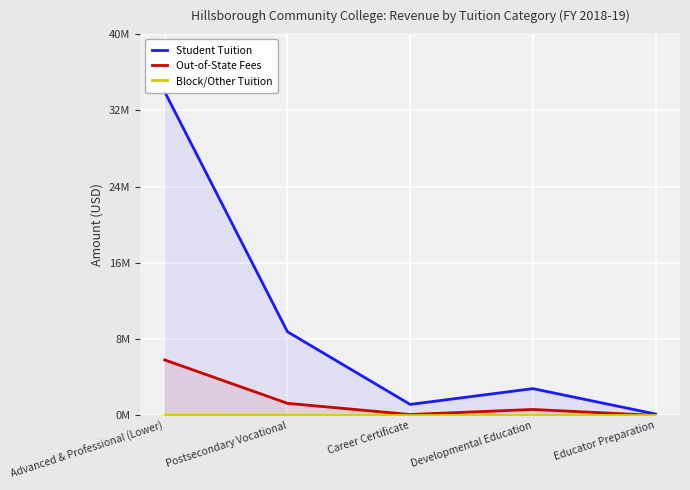

What is the difference between the maximum and minimum values in the Student Tuition series?

33787935